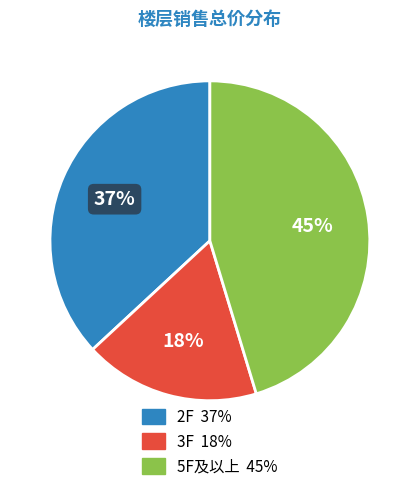

Is there any slice that represents more than half of the pie?

No